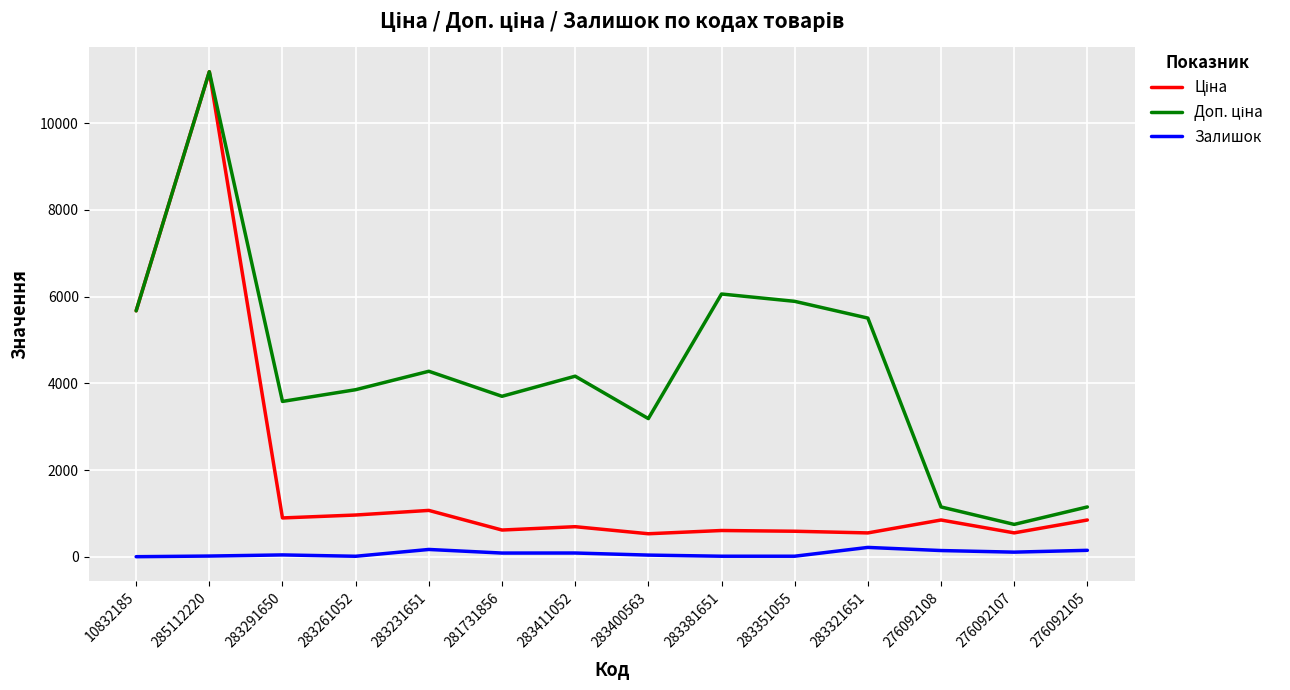

What is the maximum value shown in the chart?

11188.2